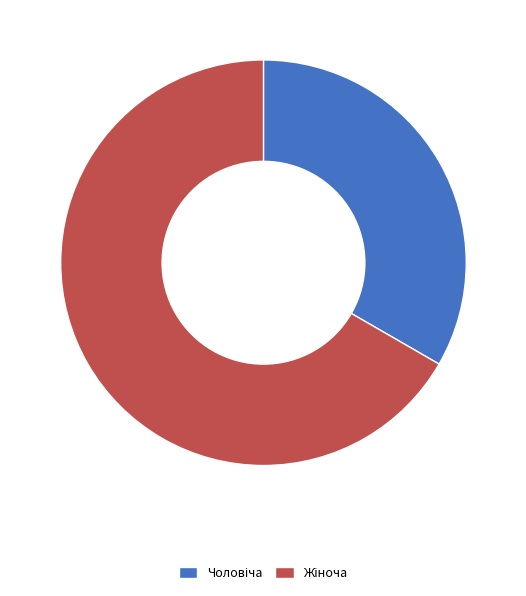

Is there a majority slice in this chart?

Yes